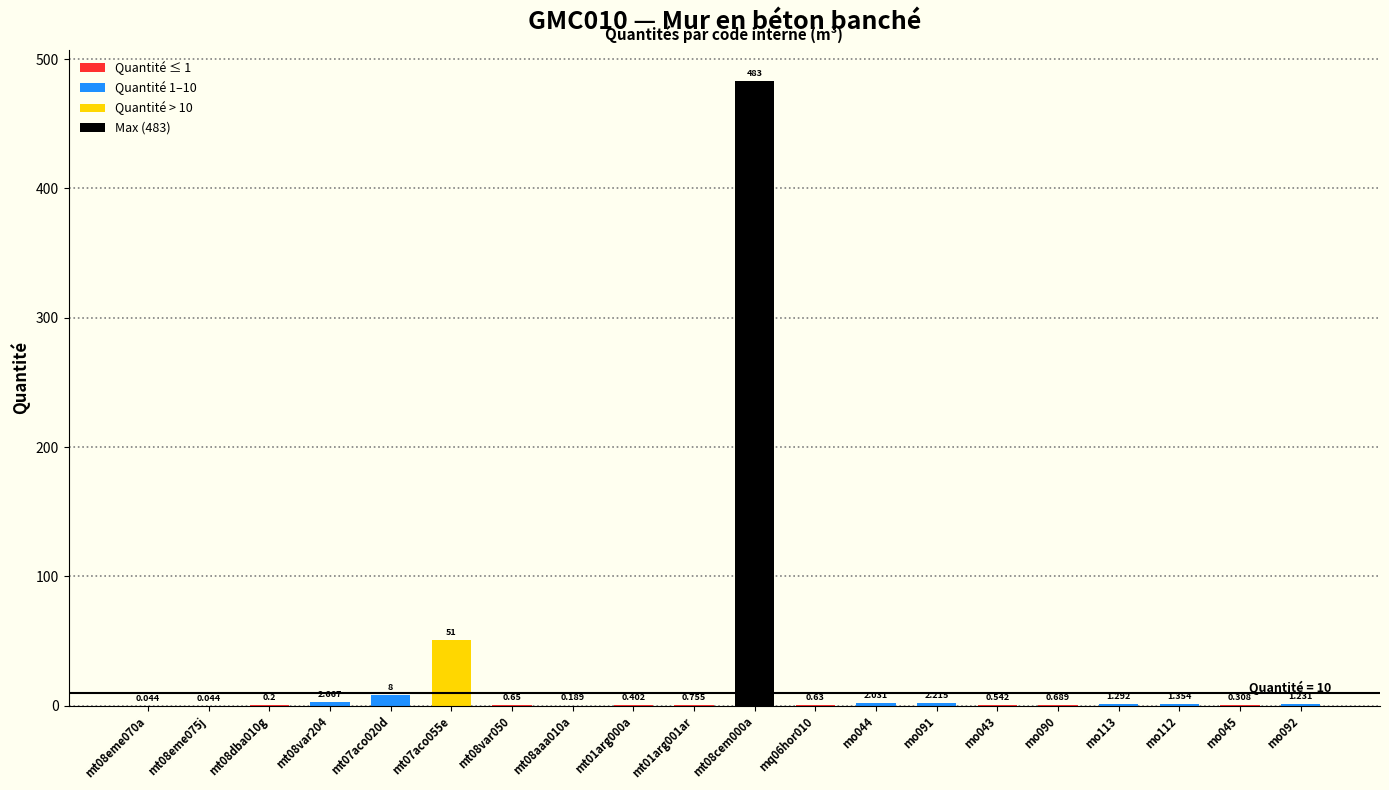

Are the bars grouped side by side (vs. stacked)?

No